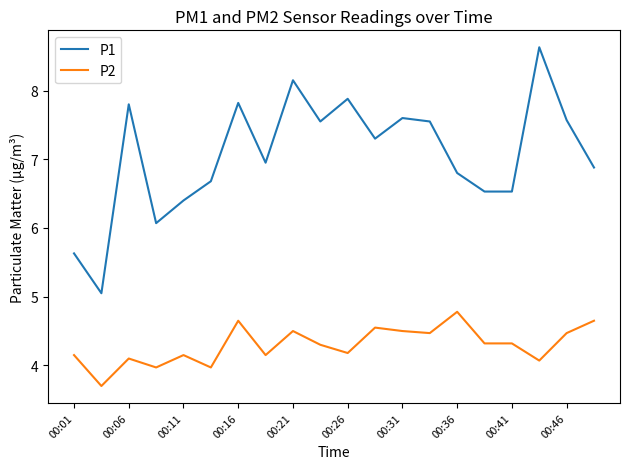

How many values in the P1 series exceed 7?

10